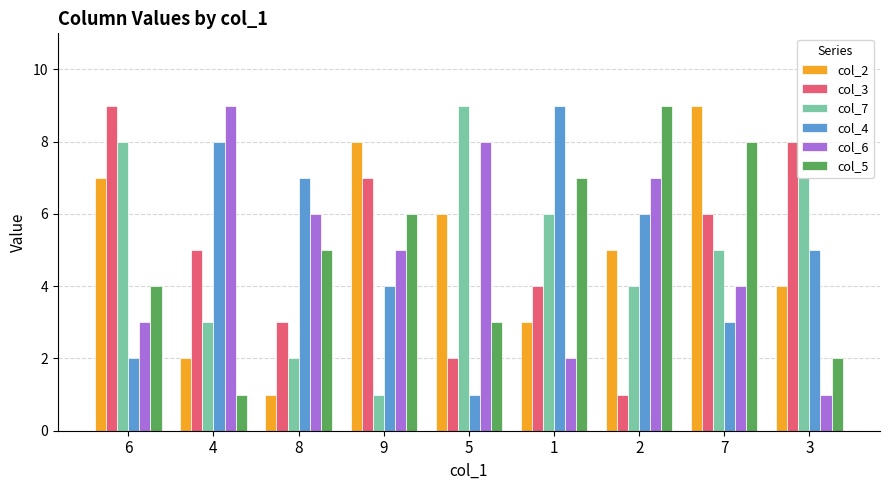

What is the difference between the maximum and minimum values in the col_2 series?

8